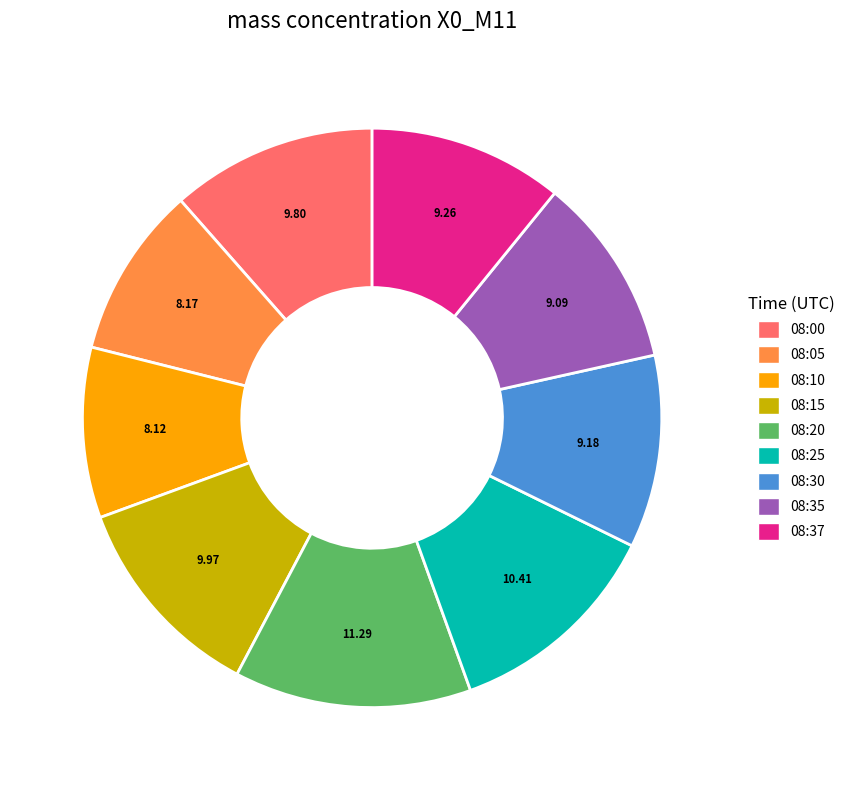

Is there a majority slice in this chart?

No